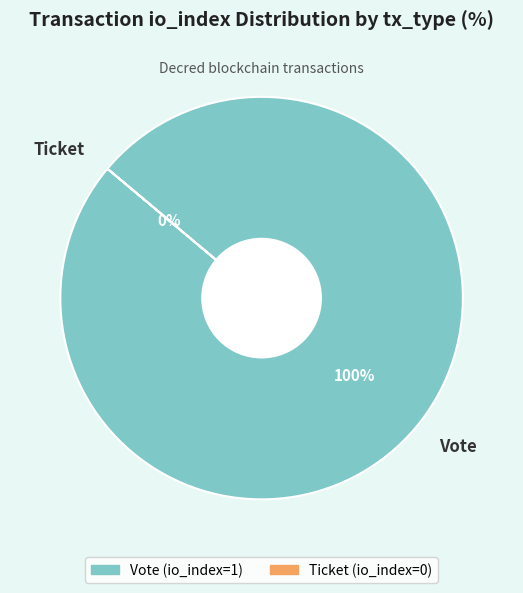

Which slice is the largest?

Vote